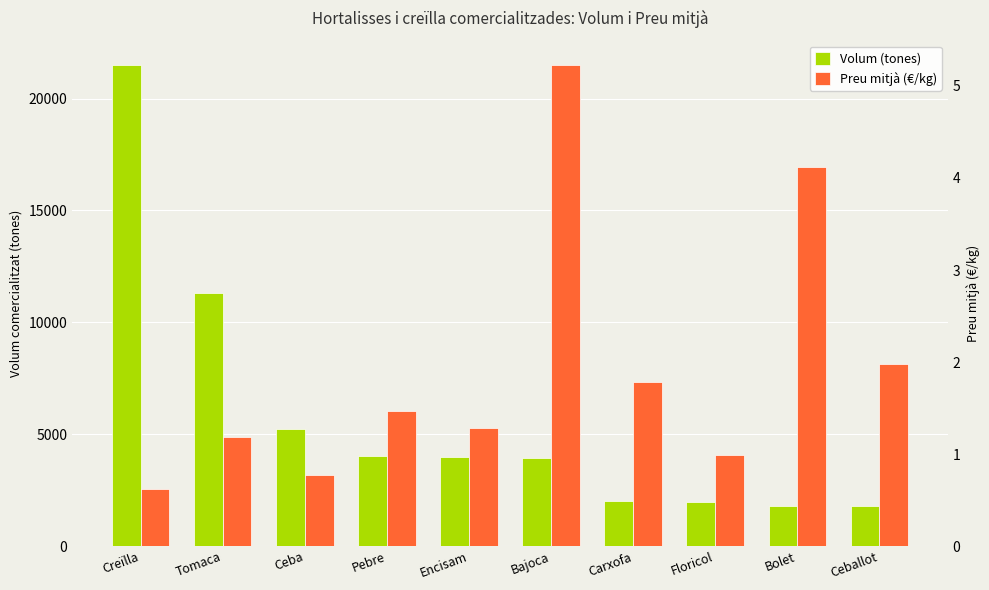

Between Encisam and Floricol, which series saw the biggest shift?

Volum (tones)